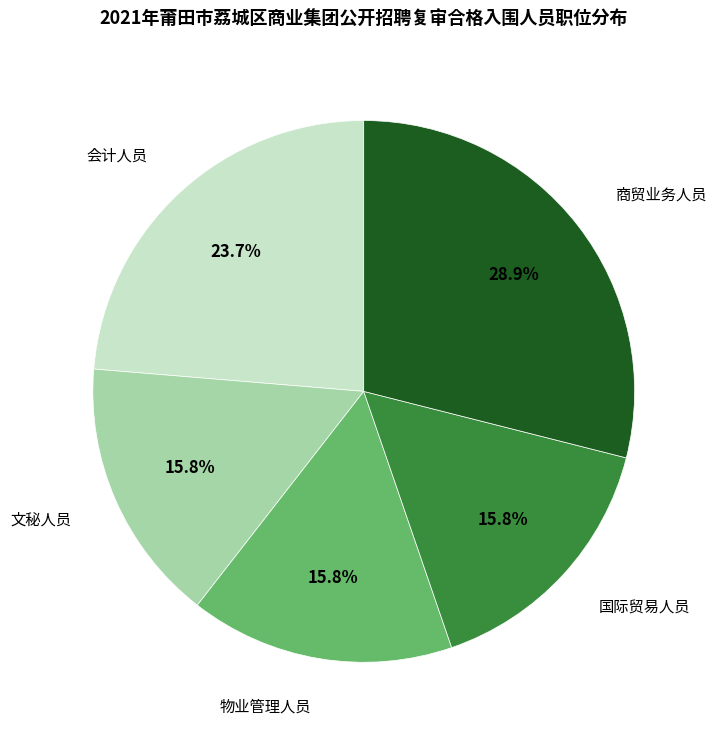

Approximately how many times larger is the value at 国际贸易人员 compared to 商贸业务人员?

0.5